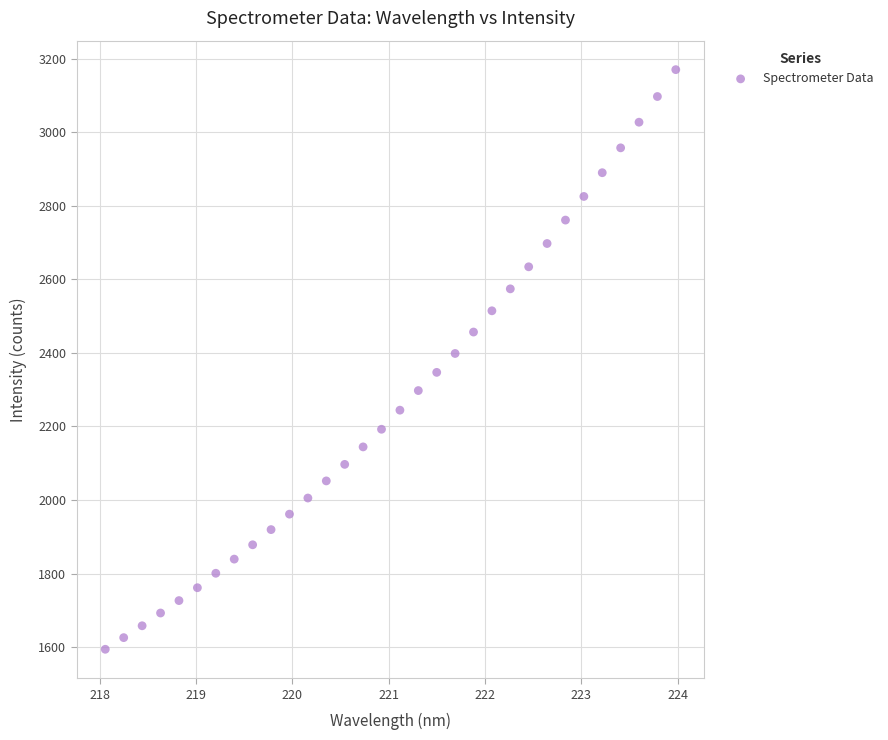

What is the range of X values (max minus min)?

5.9